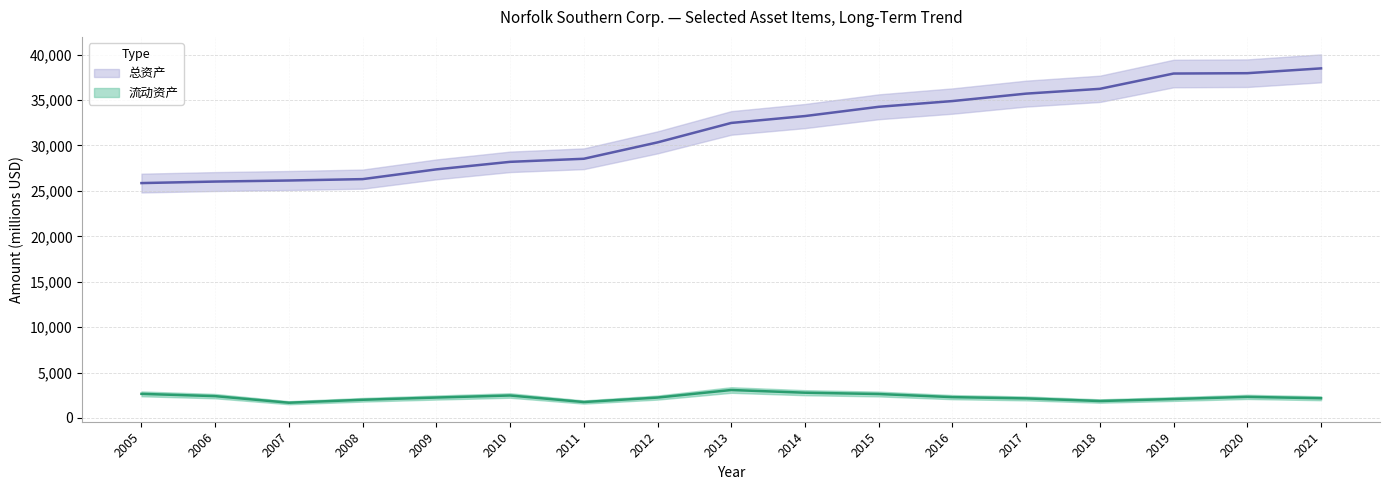

Reading left to right, list all the values displayed in this chart.

流动资产: 2650	2400	1675	1999	2246	2471	1751	2242	3075	2778	2633	2291	2149	1862	2081	2318	2167
总资产: 25861	26028	26144	26297	27369	28199	28538	30342	32483	33241	34260	34892	35711	36239	37923	37962	38493